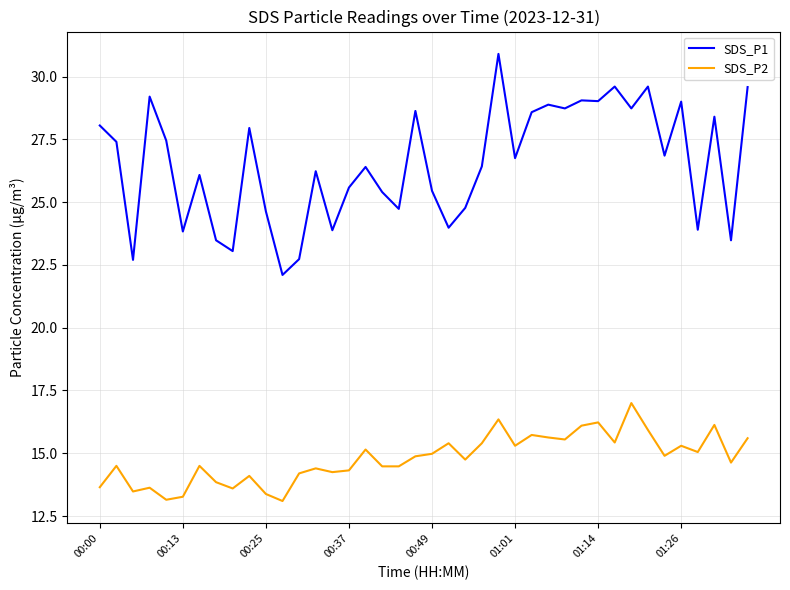

At how many categories does at least one series exceed 26?

24